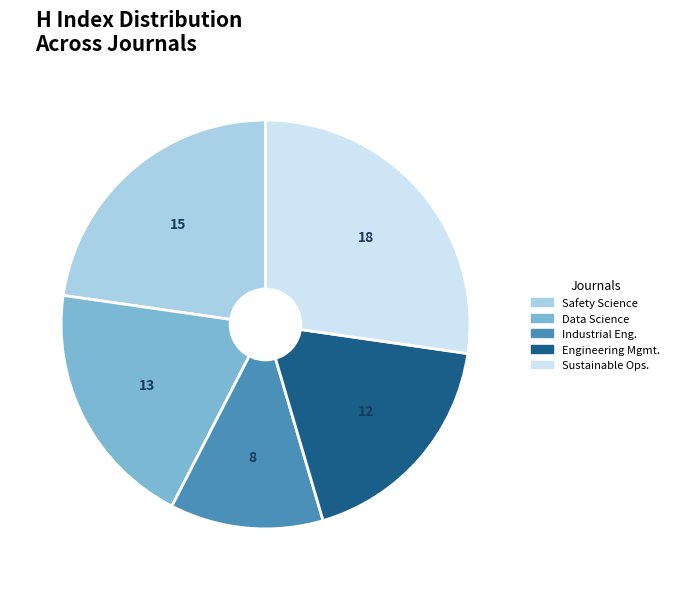

Rank the categories by value from lowest to highest.

Industrial Eng., Engineering Mgmt., Data Science, Safety Science, Sustainable Ops.